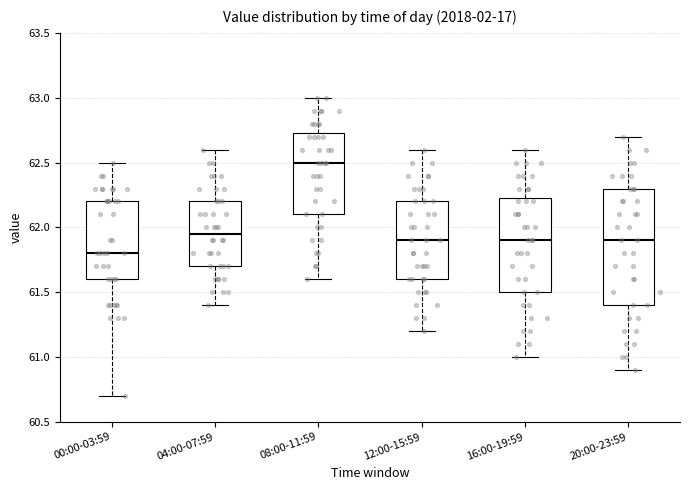

Which box's median line is the highest?

08:00-11:59